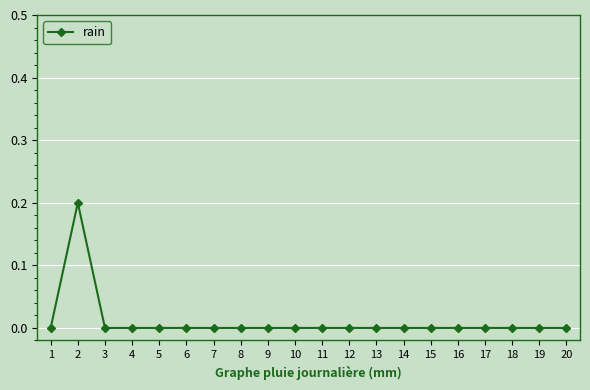

True or false: the data shows -0.1 at 17.

False